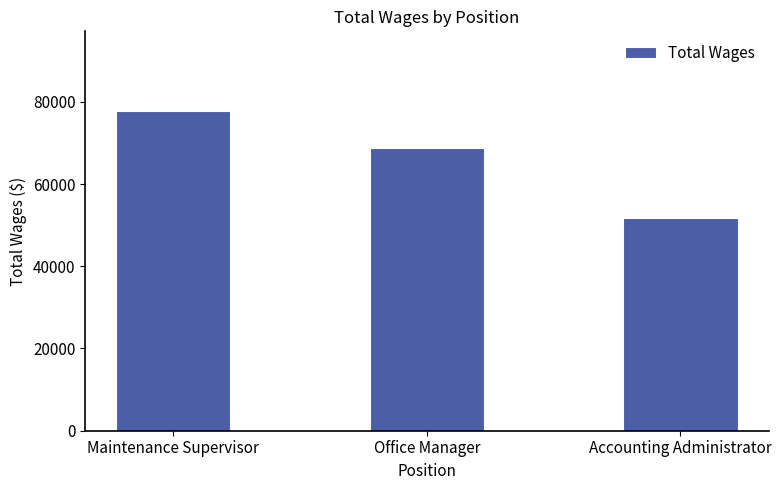

Reading right to left, transcribe all the data shown in this chart.

51744	68642	77707